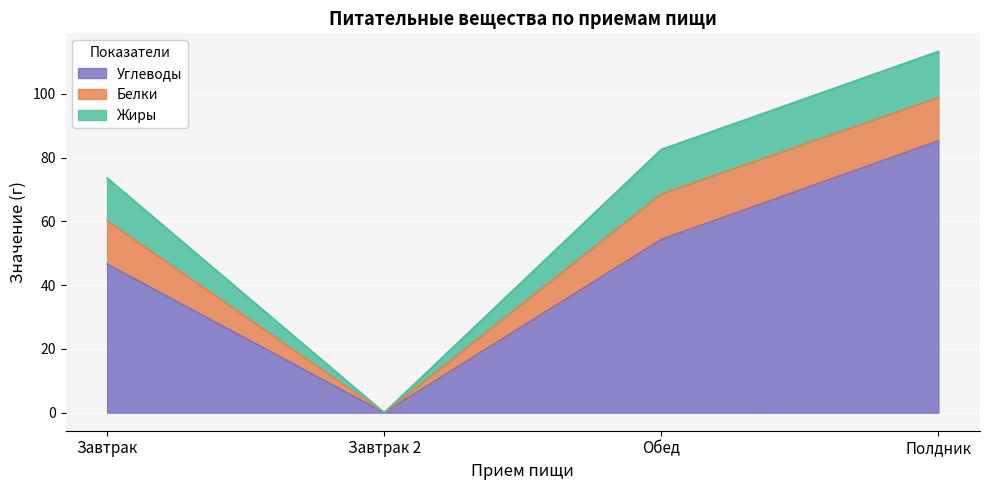

What is the greatest value displayed?

113.3